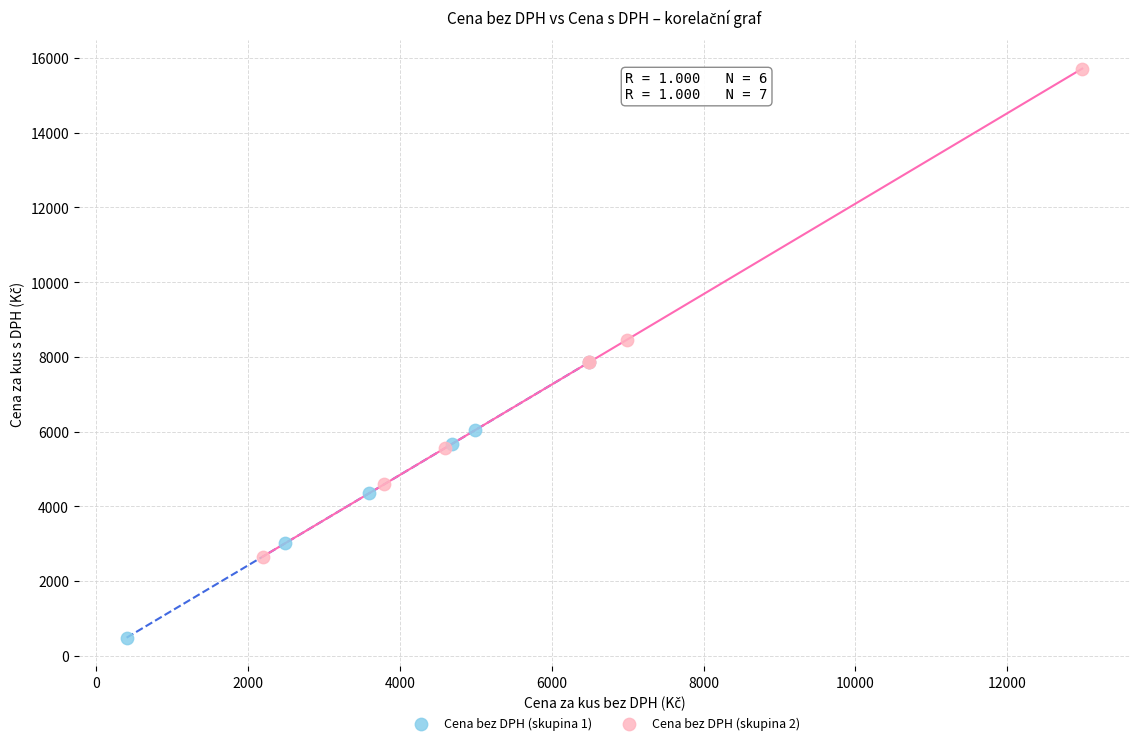

Which series reaches the maximum Y coordinate?

Cena bez DPH (skupina 2)